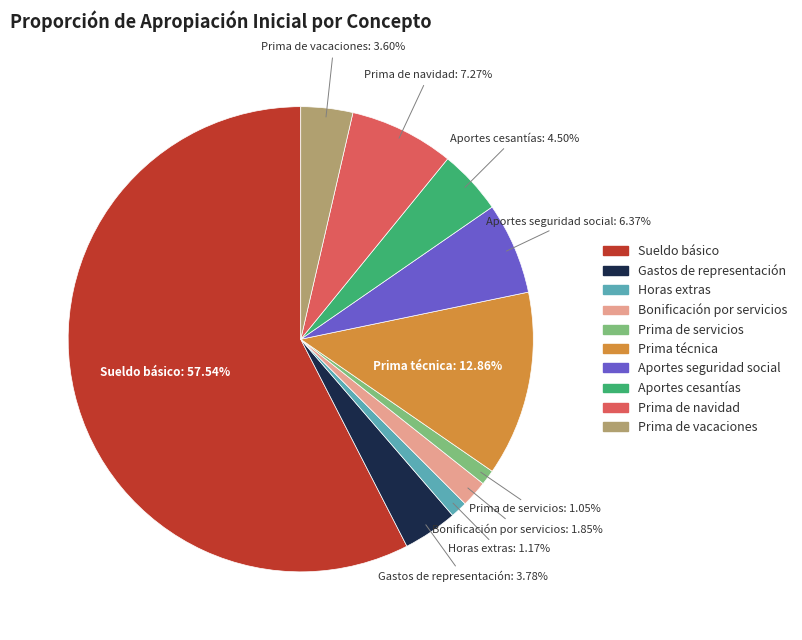

What percentage is NOT represented by Prima de servicios?

98.9%